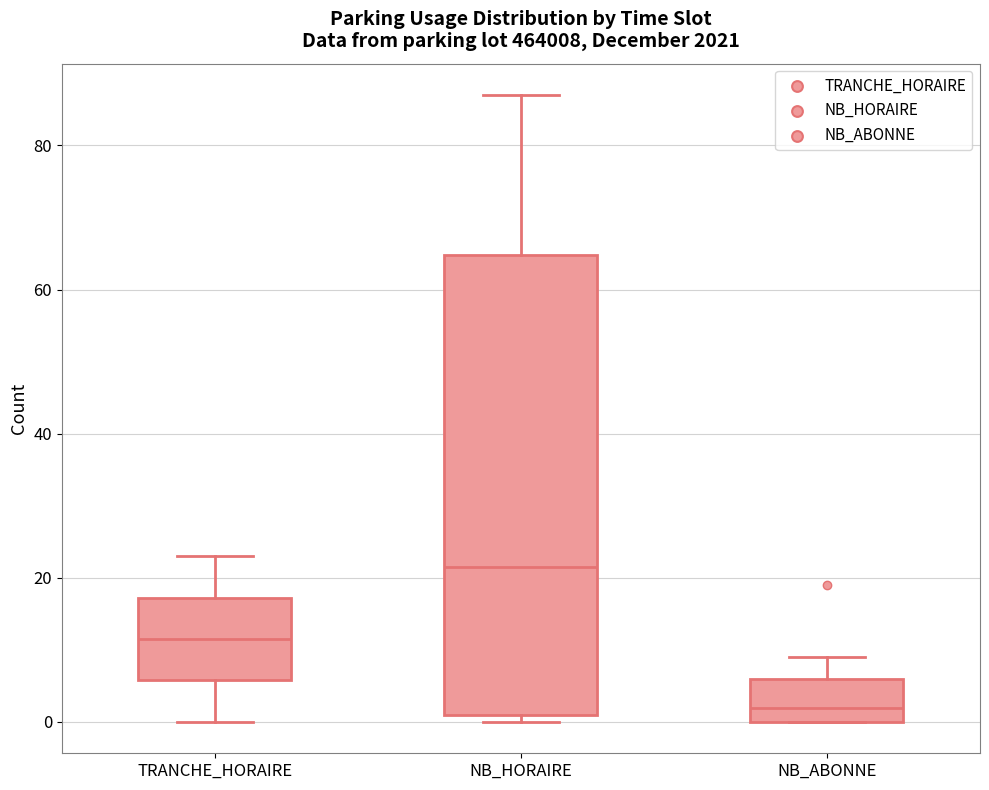

Where does the lower whisker of the box for TRANCHE_HORAIRE end on the y-axis? The values are not printed on the chart, so give them approximately, as read against the axis.

0